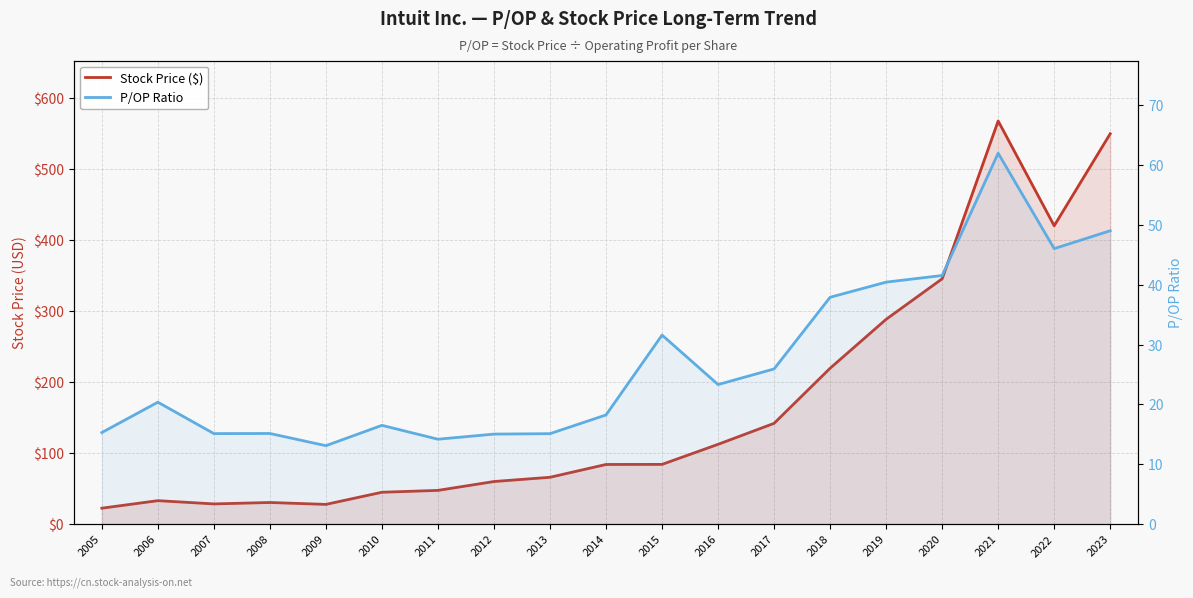

Between 2008 and 2011, which series saw the biggest shift?

Stock Price ($)